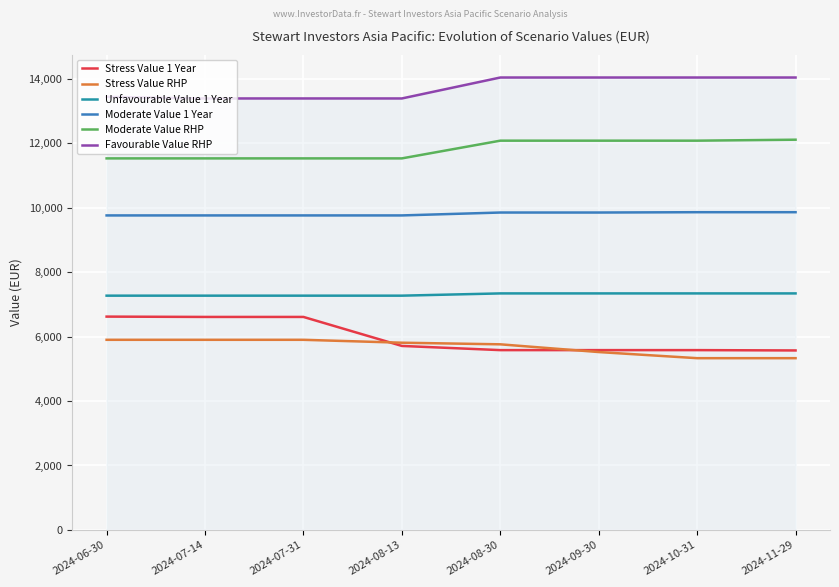

Is this an area chart (filled region under the line)?

No